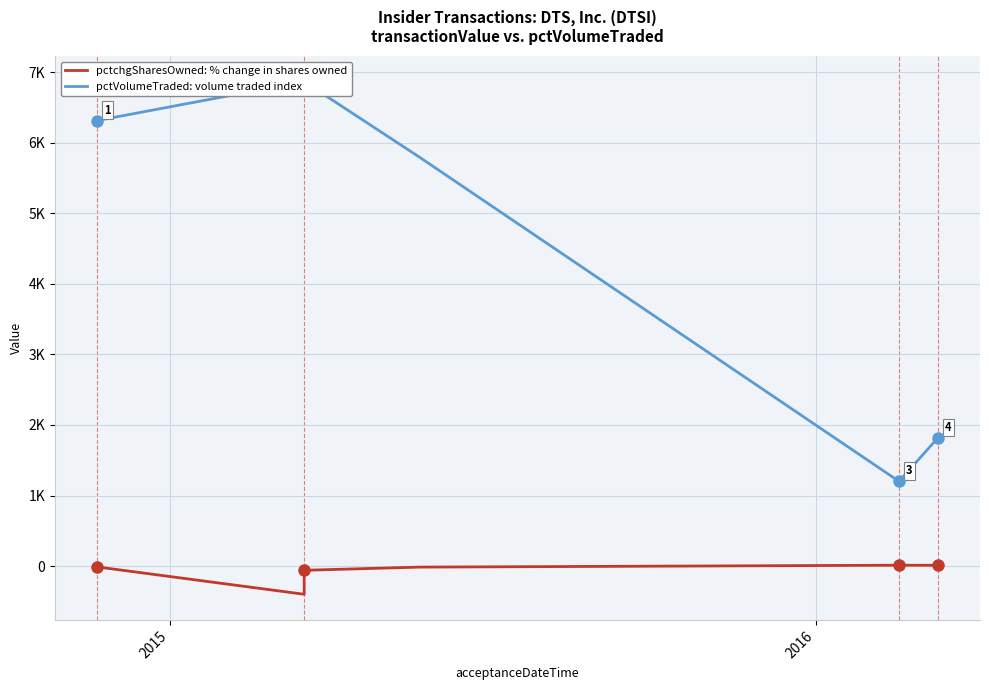

The value of pctchgSharesOwned (% change shares) at 2015 is -86. True or false?

False